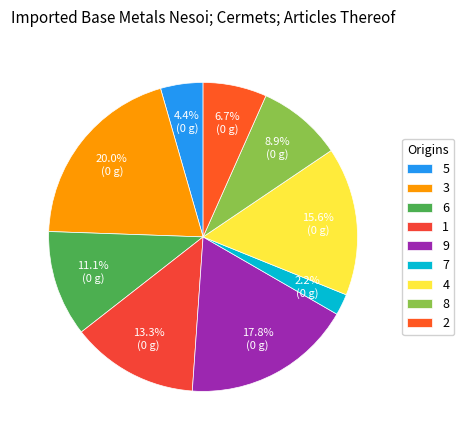

Approximately how many times larger is the value at 5 compared to 2?

0.7